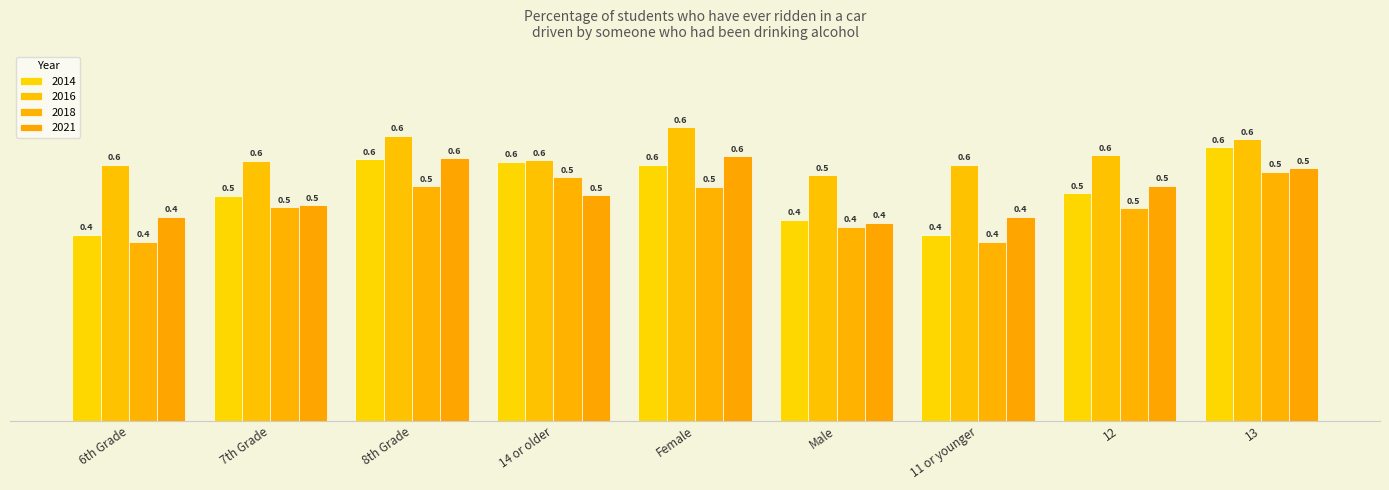

Is the value of 2014 at 6th Grade greater than the value of 2018 at 7th Grade?

No